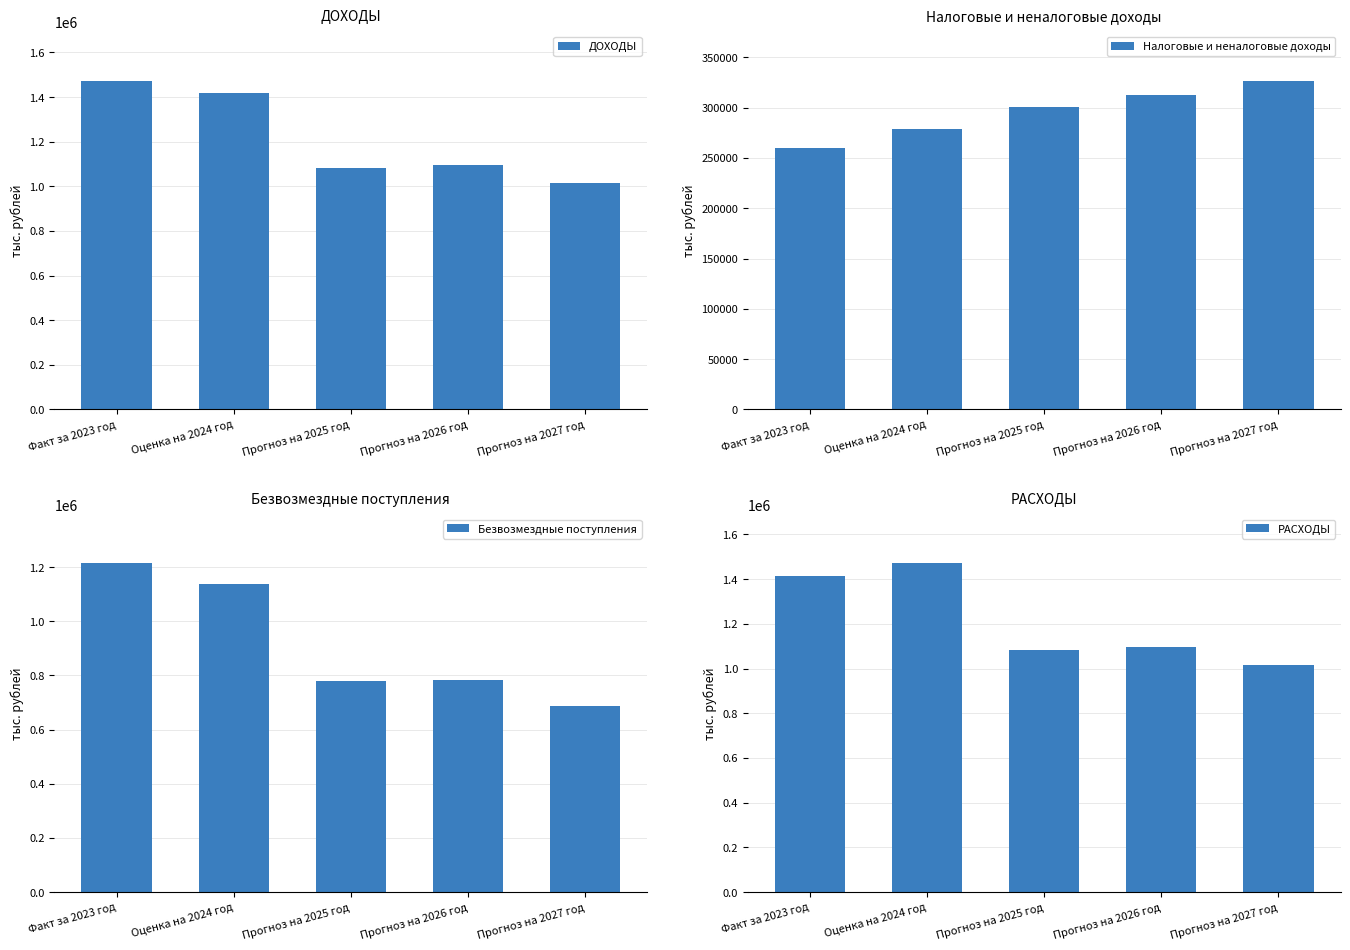

Between Прогноз на 2025 год and Прогноз на 2027 год, which series saw the biggest shift?

Безвозмездные поступления